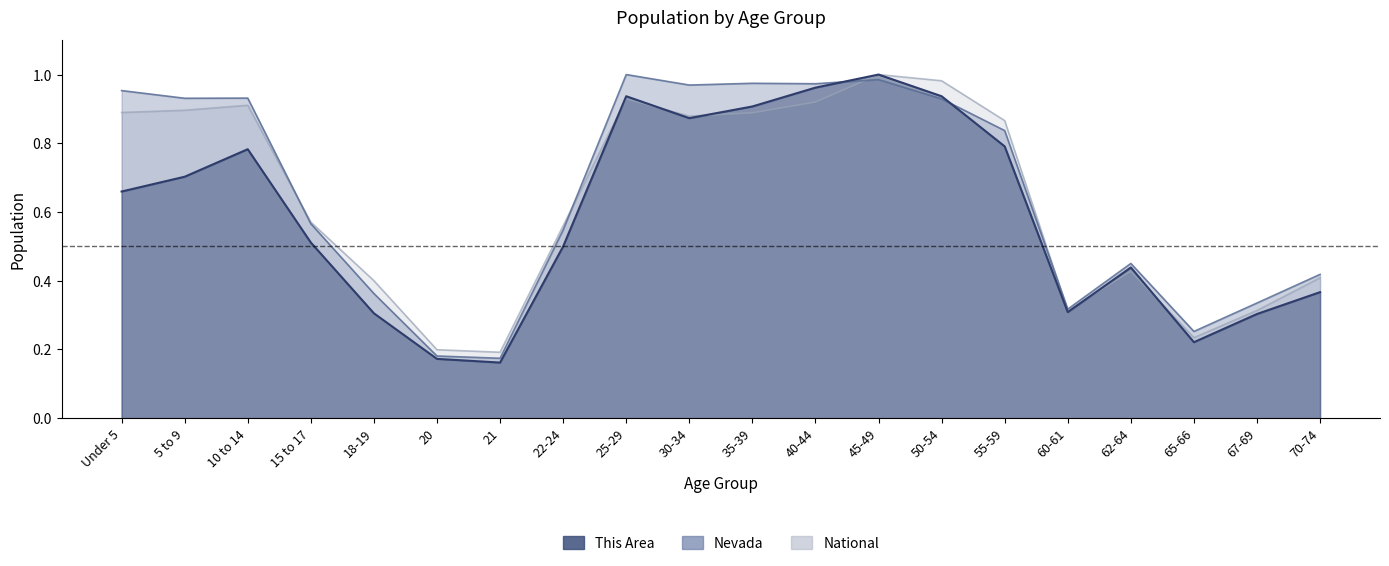

Reading left to right, extract all data points from this chart.

This Area: Under 5=0.7	5 to 9=0.7	10 to 14=0.8	15 to 17=0.5	18-19=0.3	20=0.2	21=0.2	22-24=0.5	25-29=0.9	30-34=0.9	35-39=0.9	40-44=1.0	45-49=1.0	50-54=0.9	55-59=0.8	60-61=0.3	62-64=0.4	65-66=0.2	67-69=0.3	70-74=0.4
Nevada: Under 5=1.0	5 to 9=0.9	10 to 14=0.9	15 to 17=0.6	18-19=0.4	20=0.2	21=0.2	22-24=0.5	25-29=1.0	30-34=1.0	35-39=1.0	40-44=1.0	45-49=1.0	50-54=0.9	55-59=0.8	60-61=0.3	62-64=0.5	65-66=0.3	67-69=0.3	70-74=0.4
National: Under 5=0.9	5 to 9=0.9	10 to 14=0.9	15 to 17=0.6	18-19=0.4	20=0.2	21=0.2	22-24=0.6	25-29=0.9	30-34=0.9	35-39=0.9	40-44=0.9	45-49=1.0	50-54=1.0	55-59=0.9	60-61=0.3	62-64=0.4	65-66=0.2	67-69=0.3	70-74=0.4